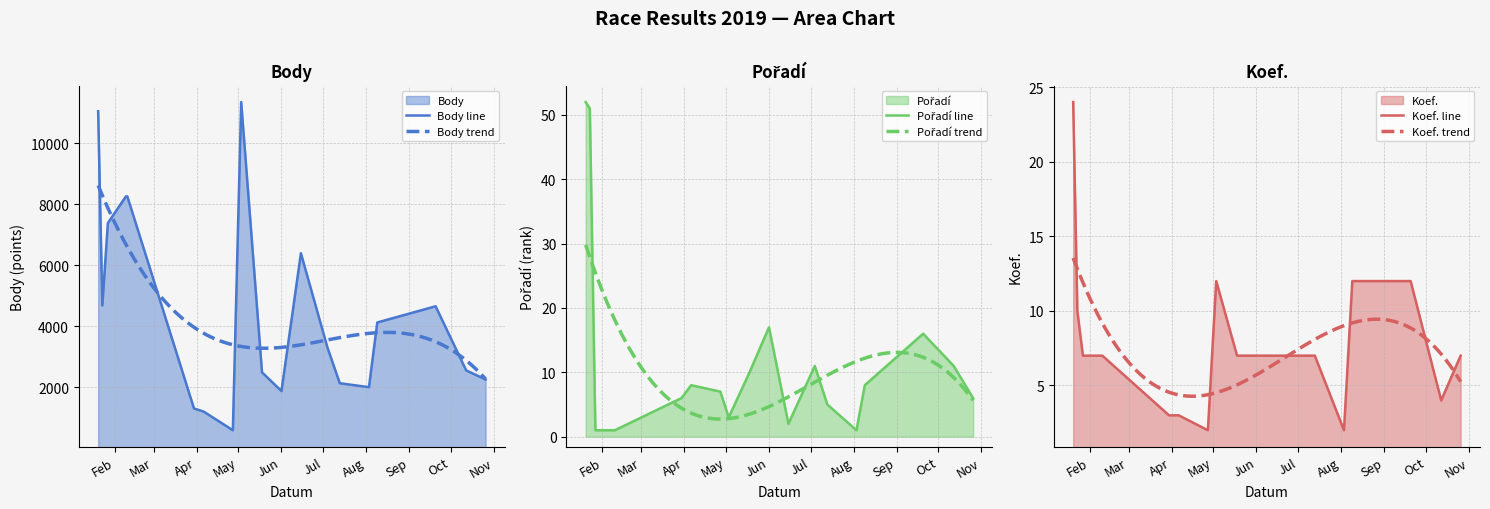

Rank the series at 2019-03-30 from lowest to highest value.

Koef., Pořadí, Body